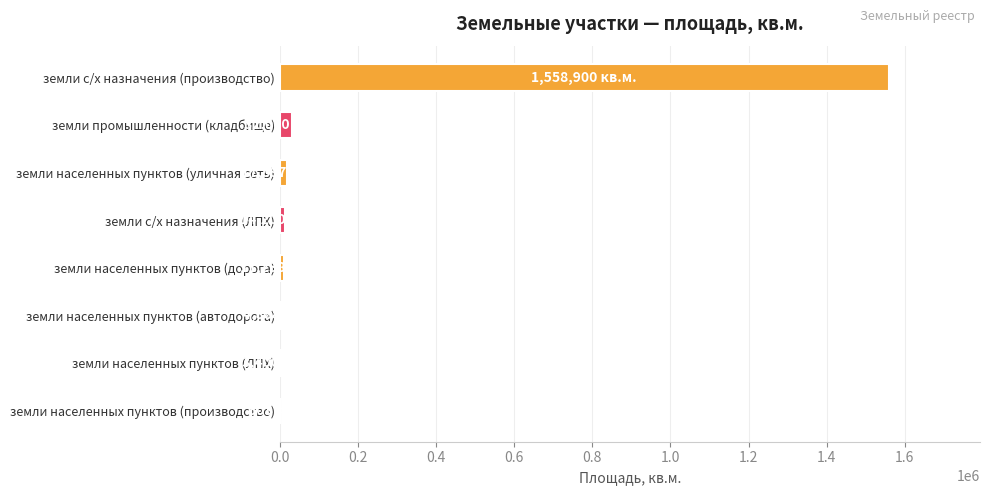

What is the sum of all values?

1643126